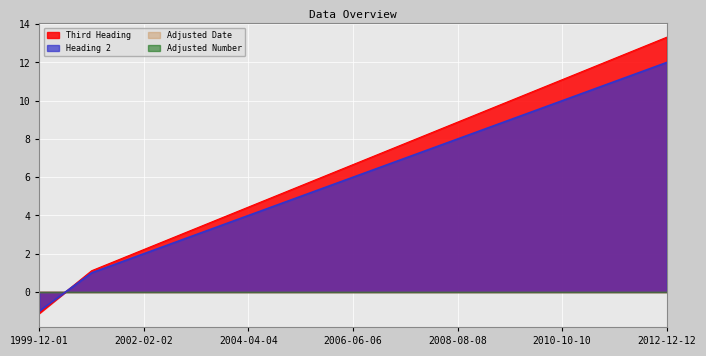

What position from the left is 2002-02-02?

3